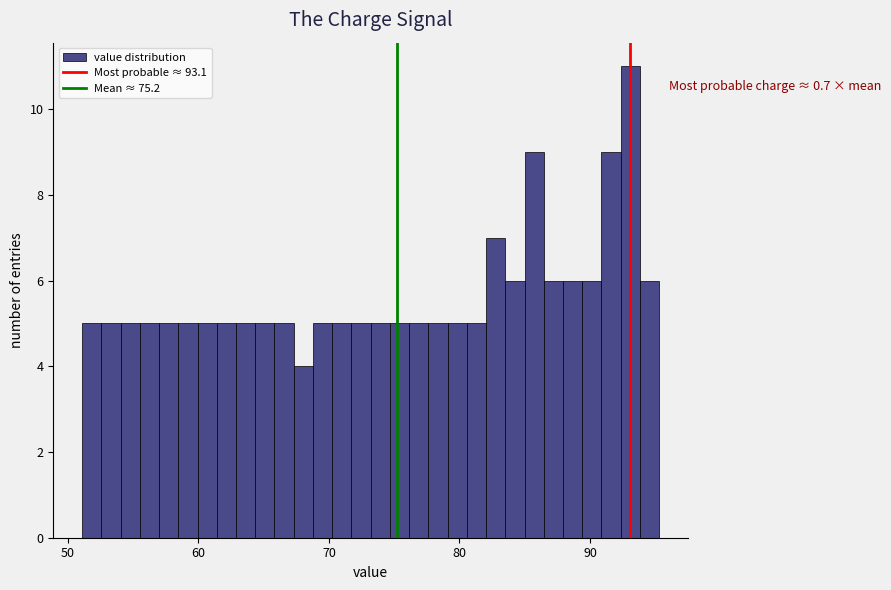

Read against the x-axis, roughly where is the centre of the tallest bar?

93